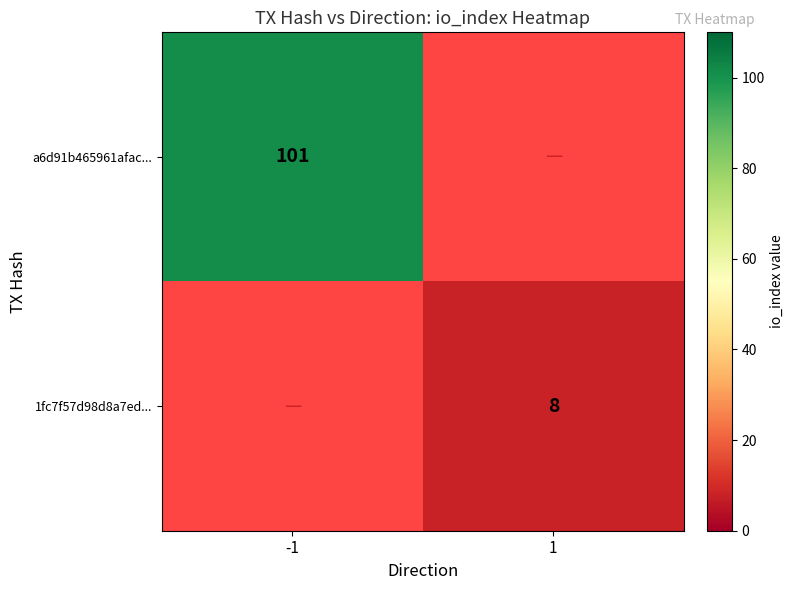

The value of 1fc7f57d98d8a7ed... at 1 is 12.3. True or false?

False